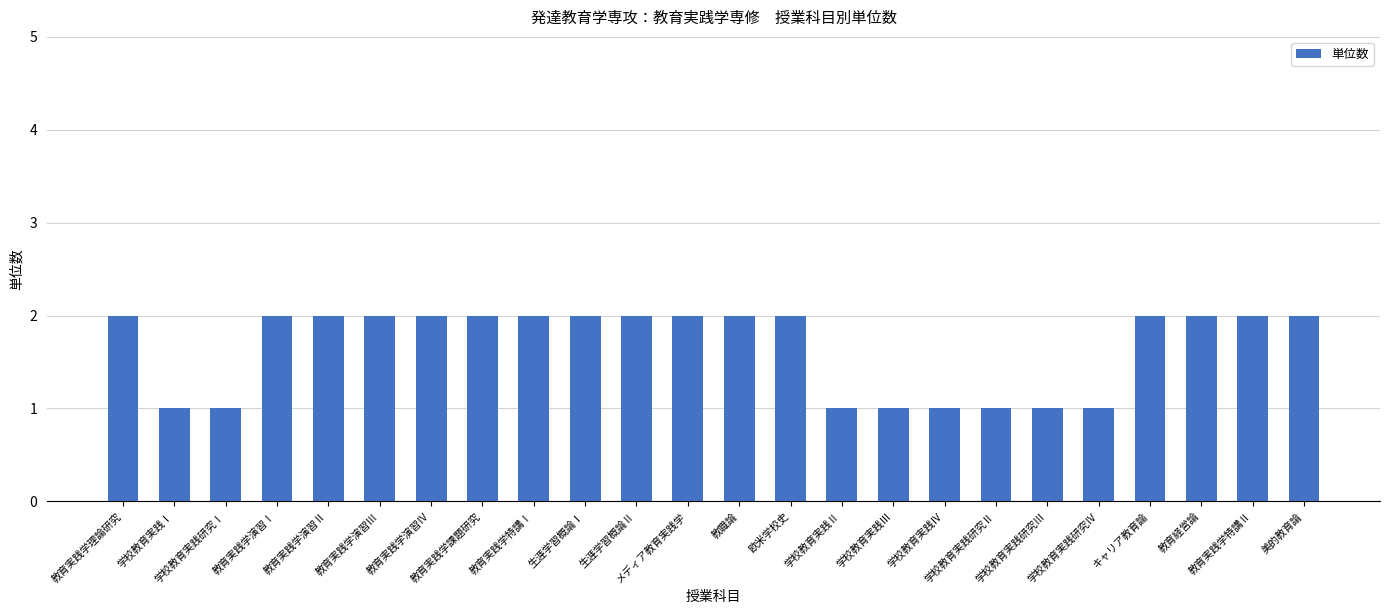

Reading right to left, extract all data points from this chart.

2	2	2	2	1	1	1	1	1	1	2	2	2	2	2	2	2	2	2	2	2	1	1	2